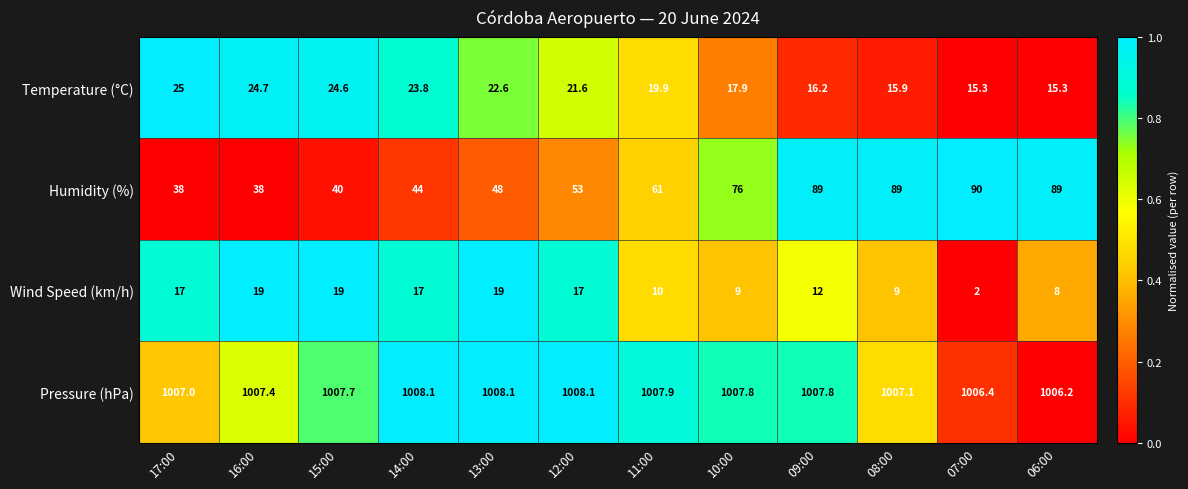

What is the sum of all Temperature (°C) values?

242.8